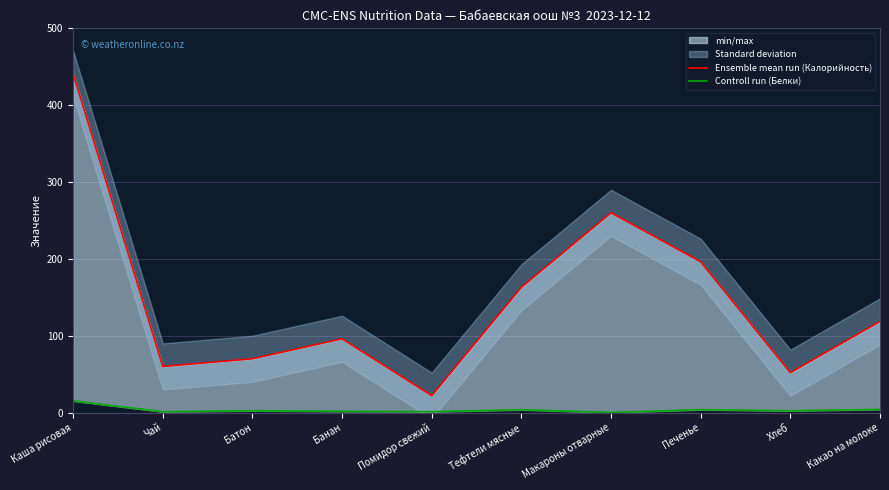

Which category has the highest value in the Controll run (Белки) series?

Каша рисовая